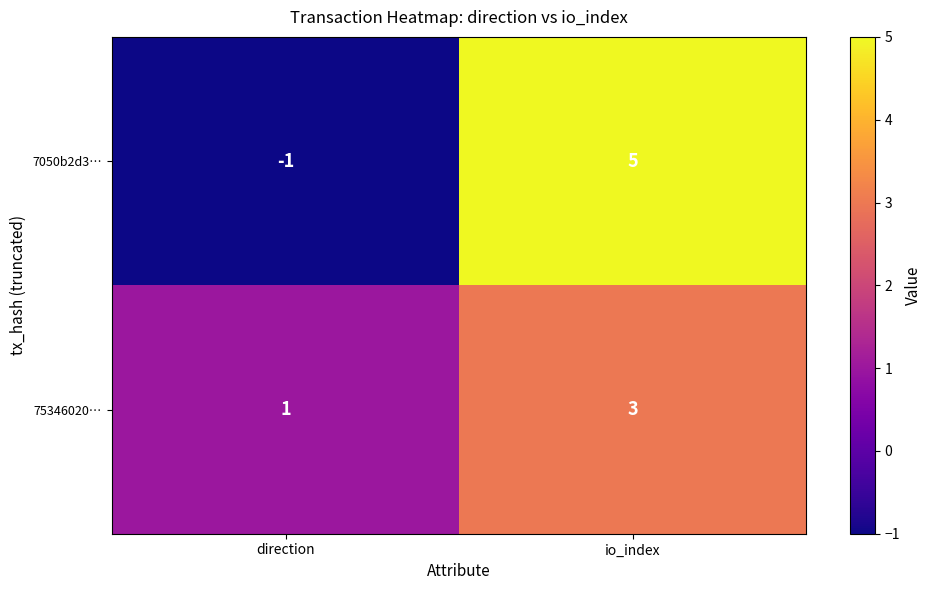

What is the maximum value for 75346020…?

3